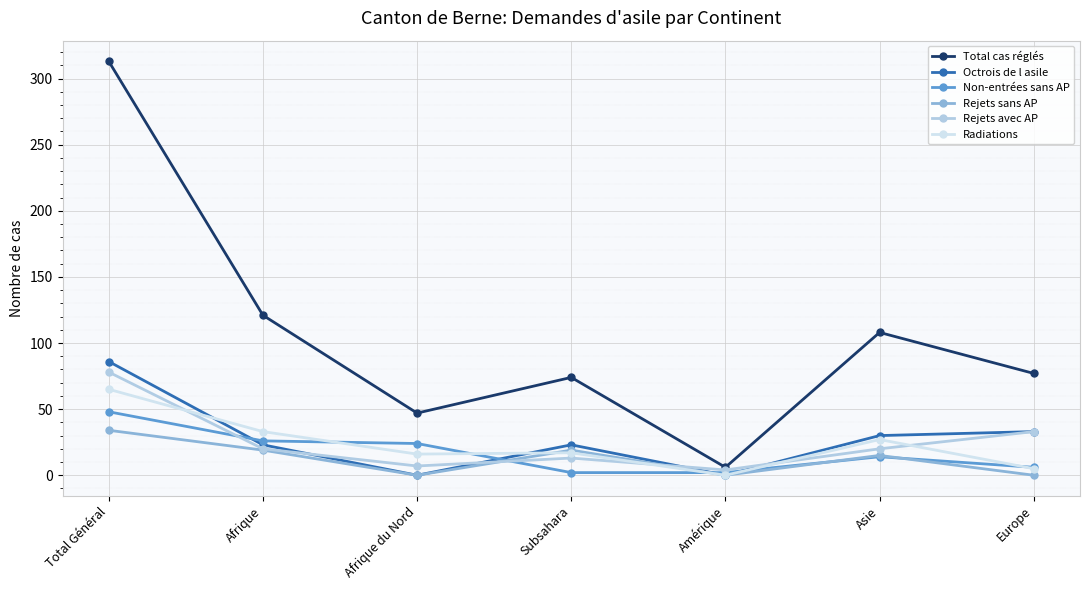

At which category is the sum across all series the highest?

Total Général